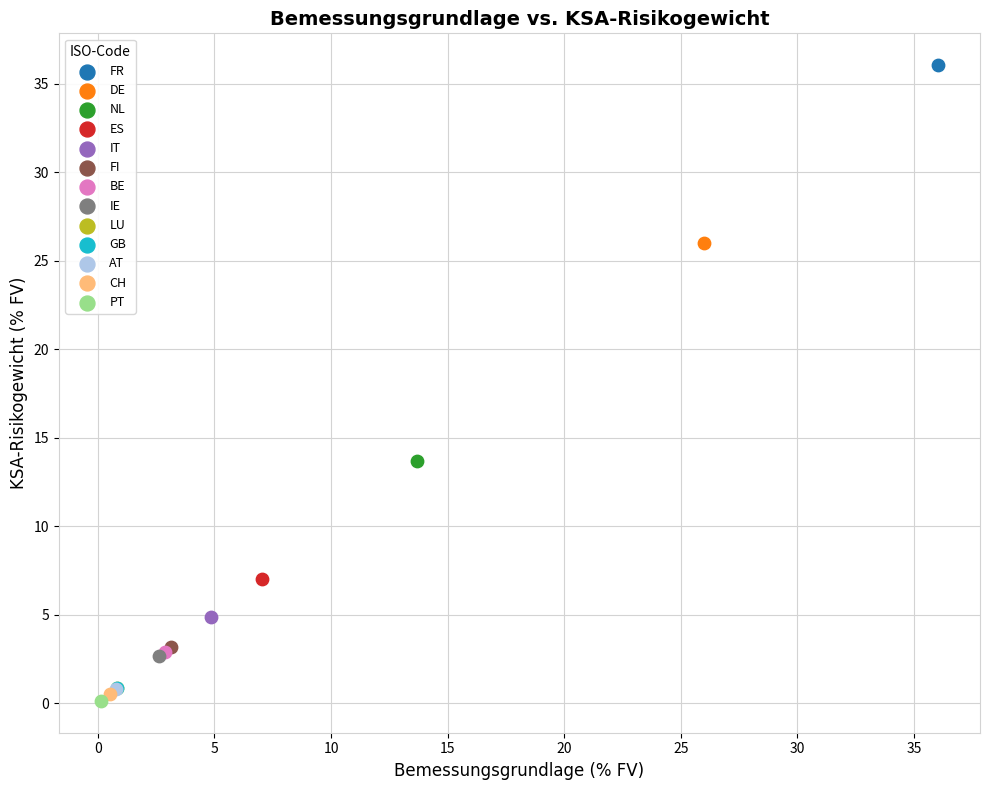

What are all the series names shown in the legend?

FR, DE, NL, ES, IT, FI, BE, IE, LU, GB, AT, CH, PT